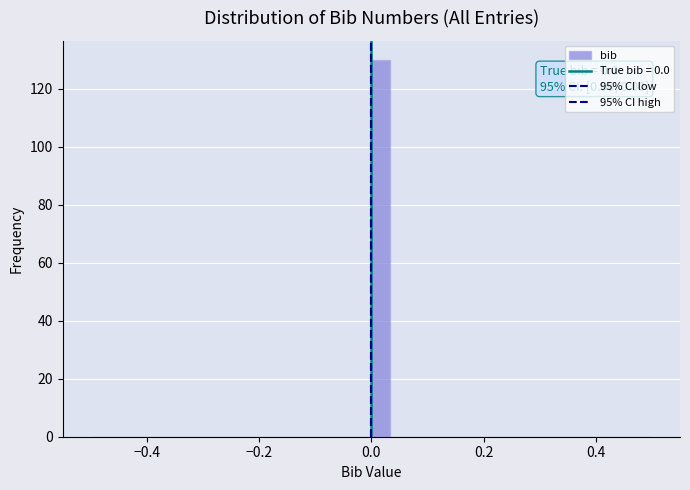

Around what value on the x-axis is the tallest bar? Give the approximate position of its centre, as read against the axis.

0.02